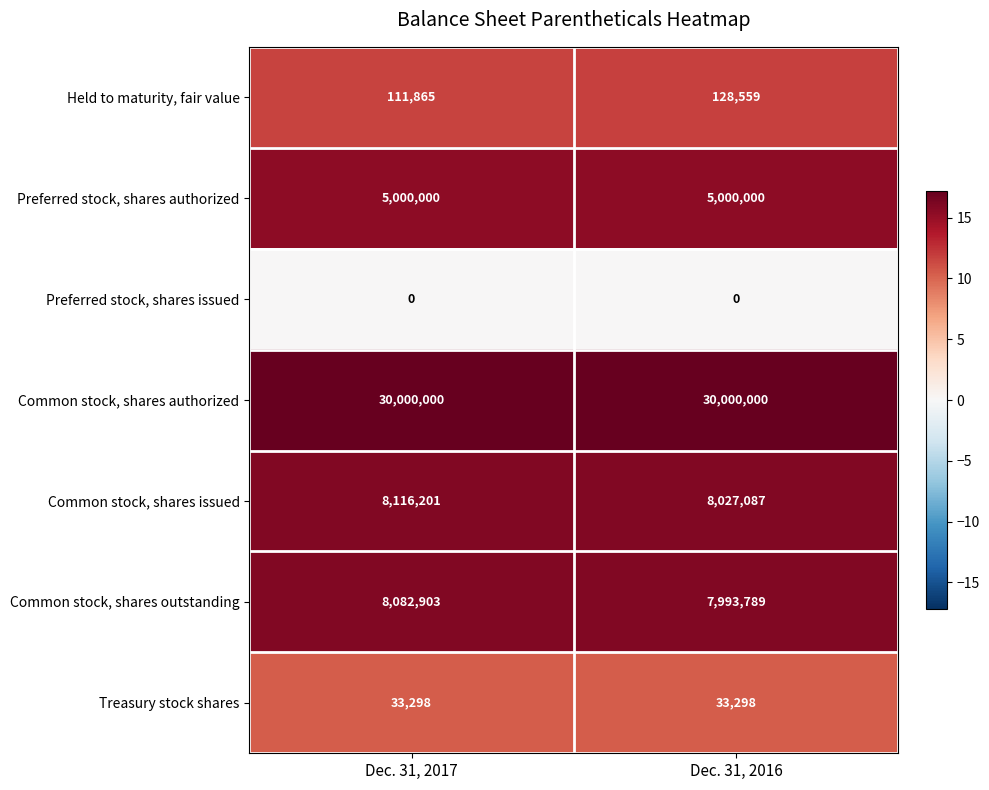

Rank the series by their maximum value, from highest to lowest.

Common stock, shares authorized, Common stock, shares issued, Common stock, shares outstanding, Preferred stock, shares authorized, Held to maturity, fair value, Treasury stock shares, Preferred stock, shares issued